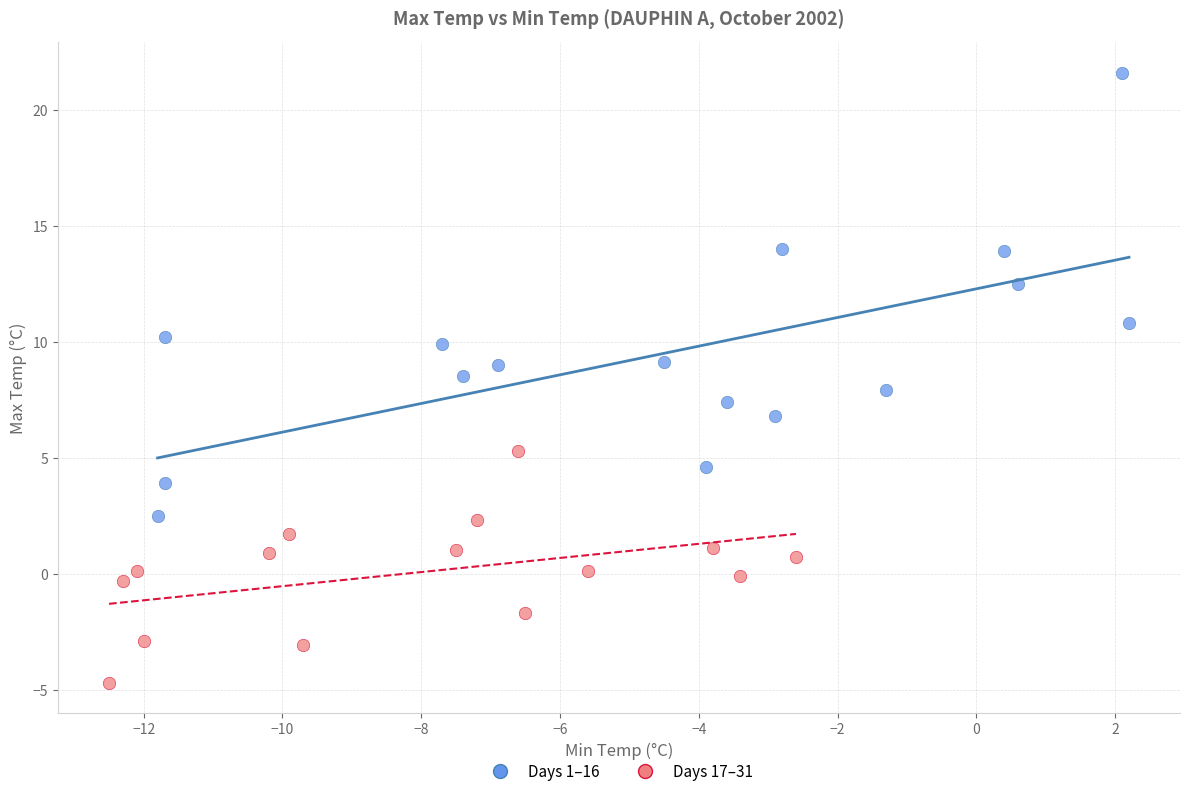

What are all the series names shown in the legend?

Days 1–16, Days 17–31